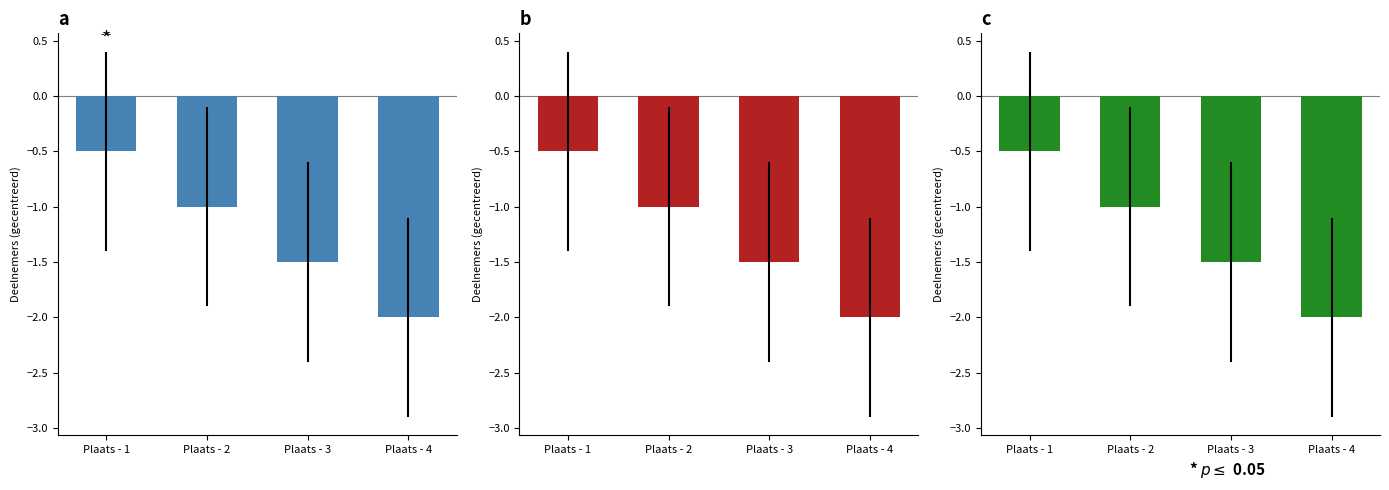

Does the chart contain any negative values?

Yes